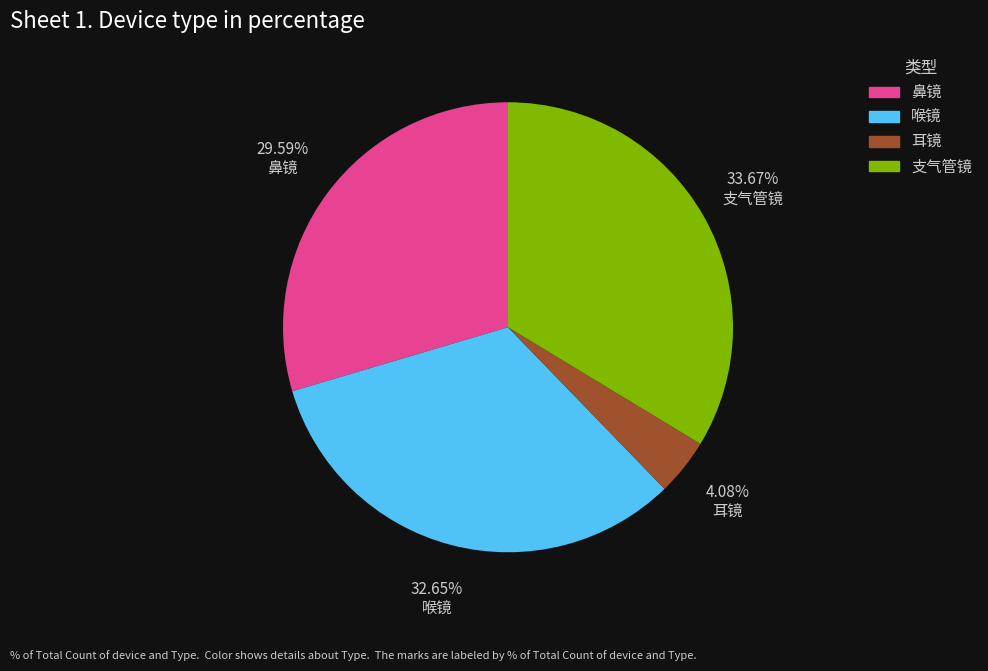

Does 鼻镜 account for over 50% of the chart?

No